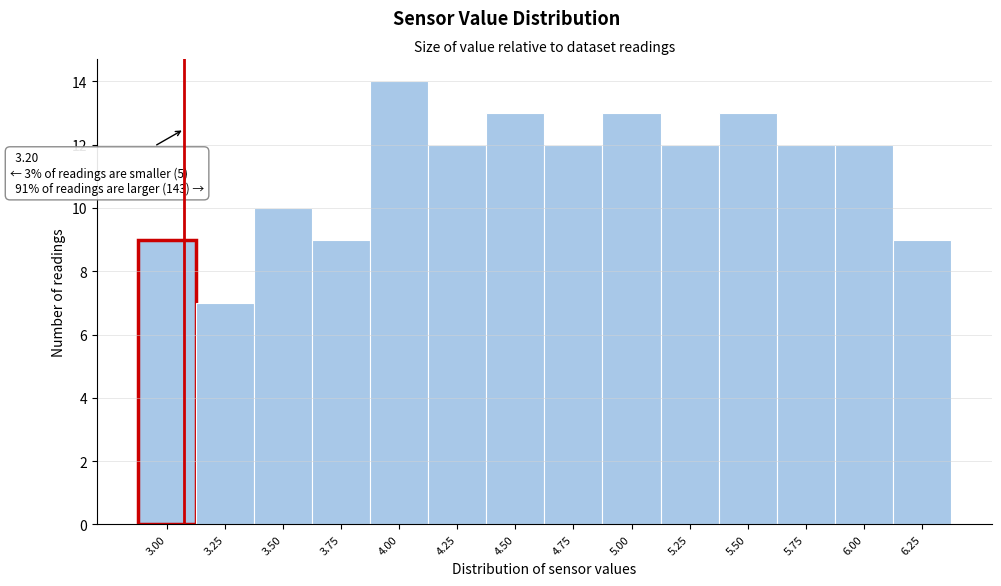

Reading left to right, what are all the values shown in this chart?

9	7	10	9	14	12	13	12	13	12	13	12	12	9